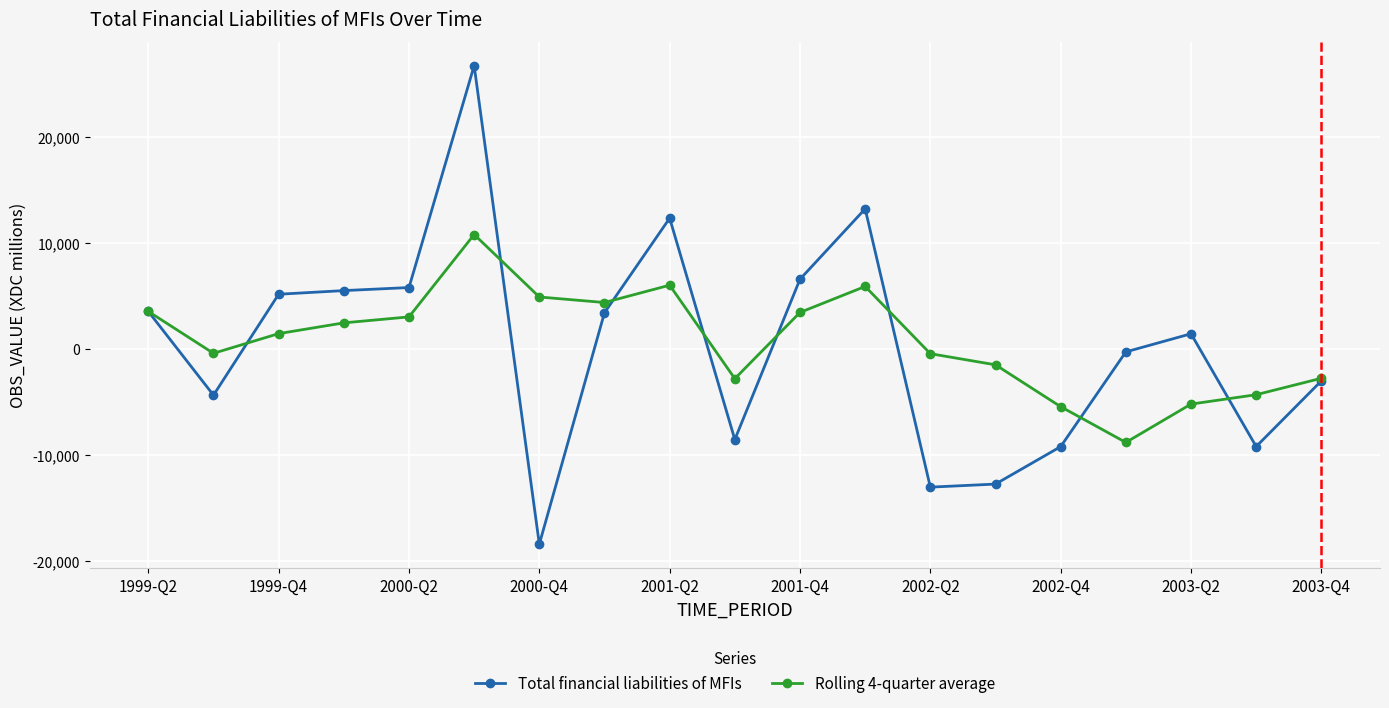

True or false: Total financial liabilities of MFIs has more than 2 points higher than both neighbors.

True